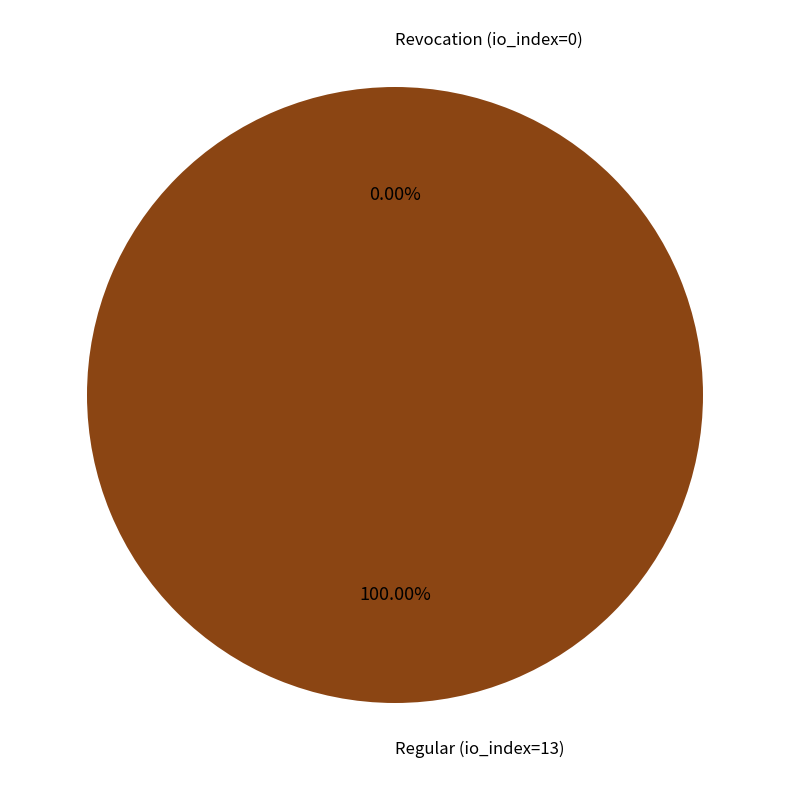

How many slices are in this pie chart?

2